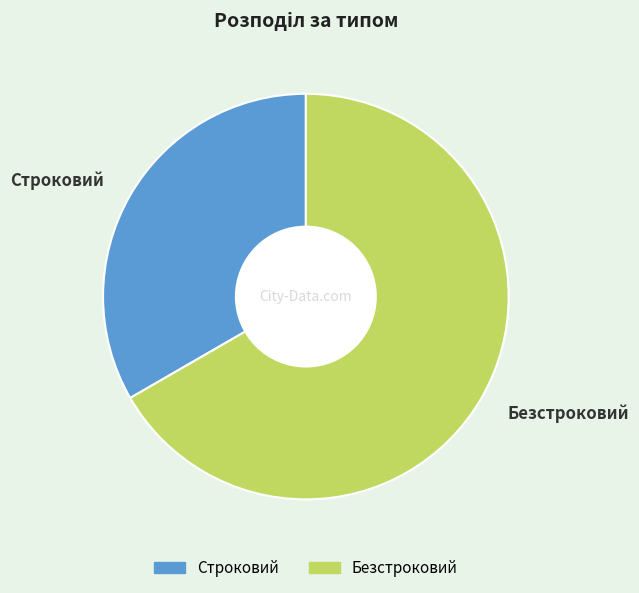

Which has a higher value, Строковий or Безстроковий?

Безстроковий